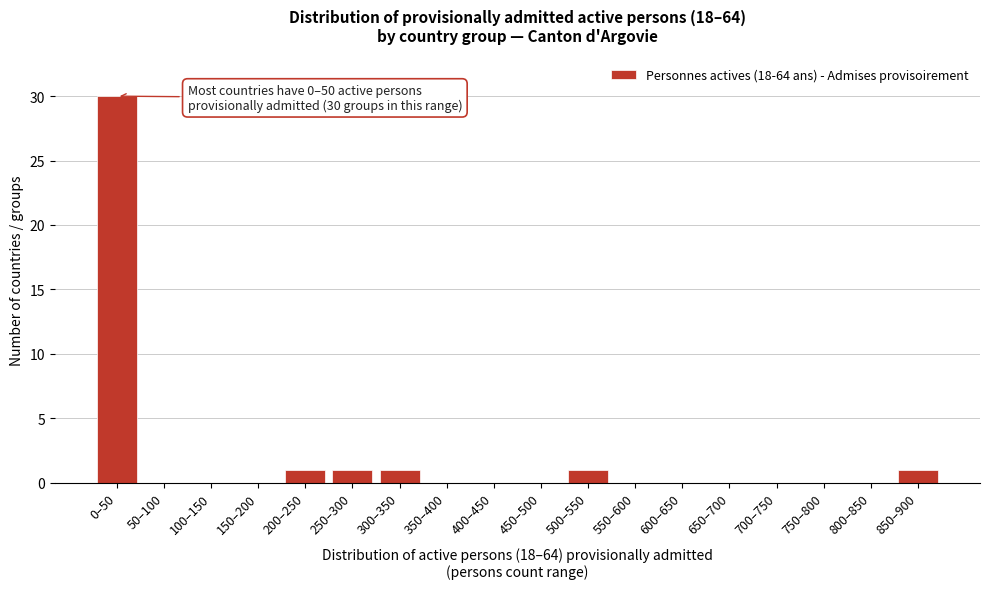

Reading right to left, list all the values displayed in this chart.

850–900=1	800–850=0	750–800=0	700–750=0	650–700=0	600–650=0	550–600=0	500–550=1	450–500=0	400–450=0	350–400=0	300–350=1	250–300=1	200–250=1	150–200=0	100–150=0	50–100=0	0–50=30